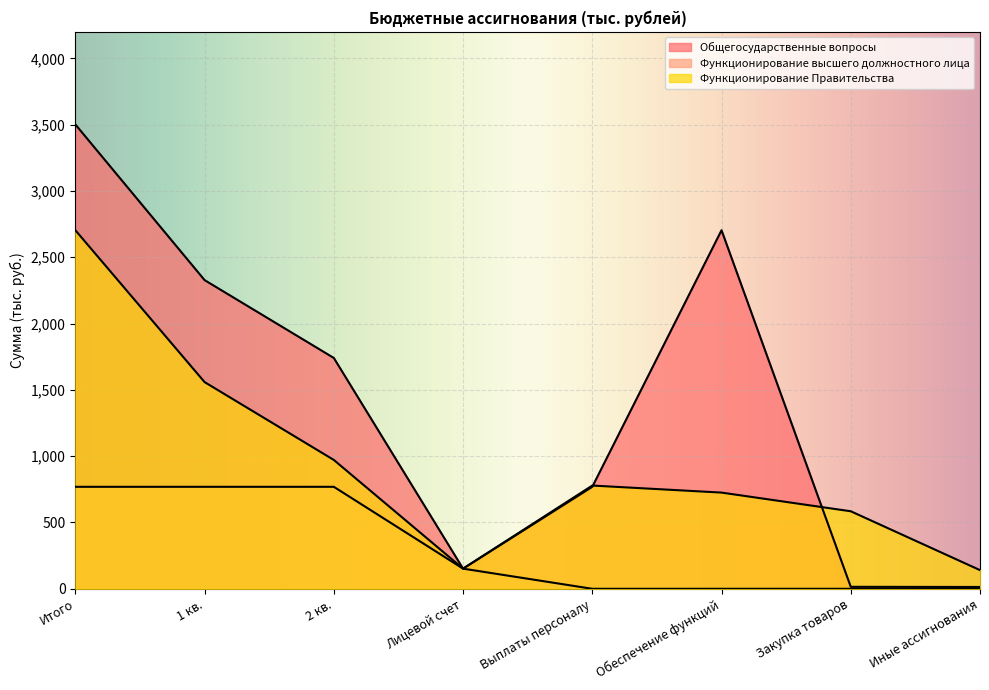

At which category does Функционирование Правительства reach its first local valley?

Лицевой счет